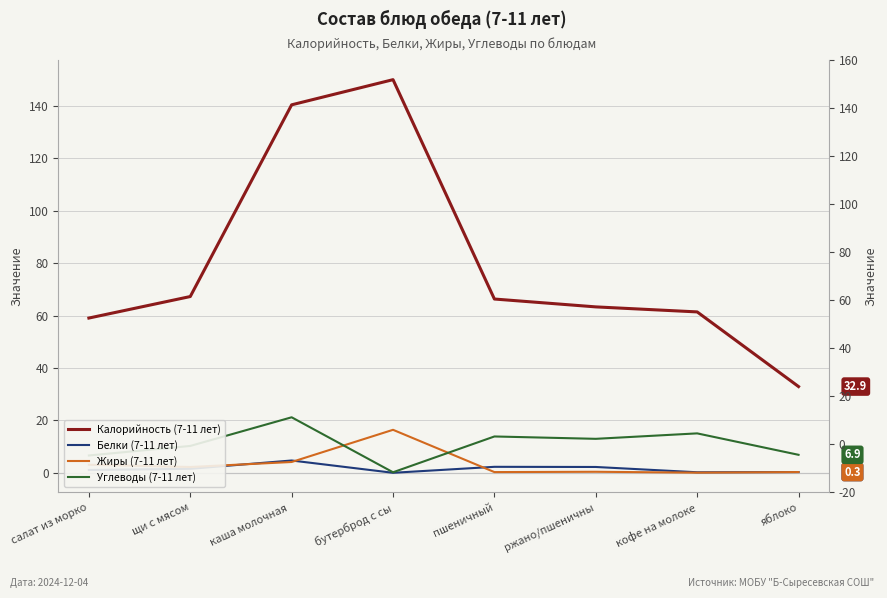

How many data points does each series have?

8